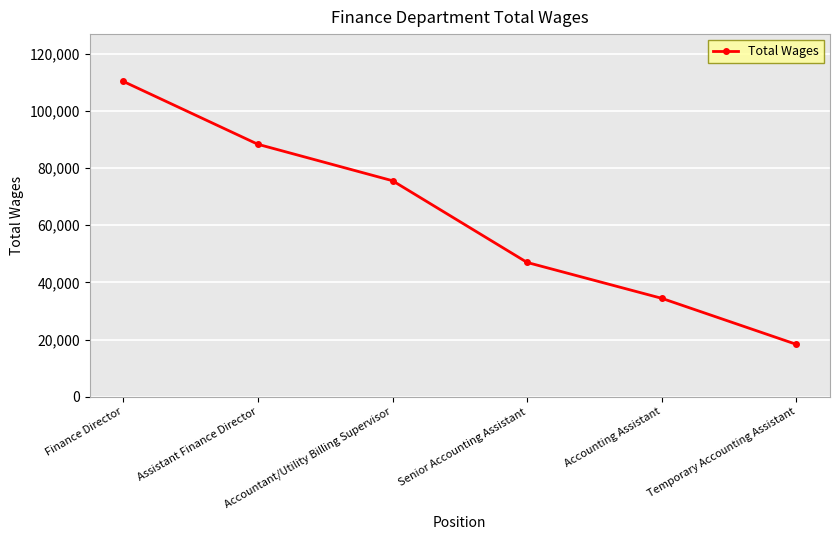

What is the label of the 2nd point from the left?

Assistant Finance Director